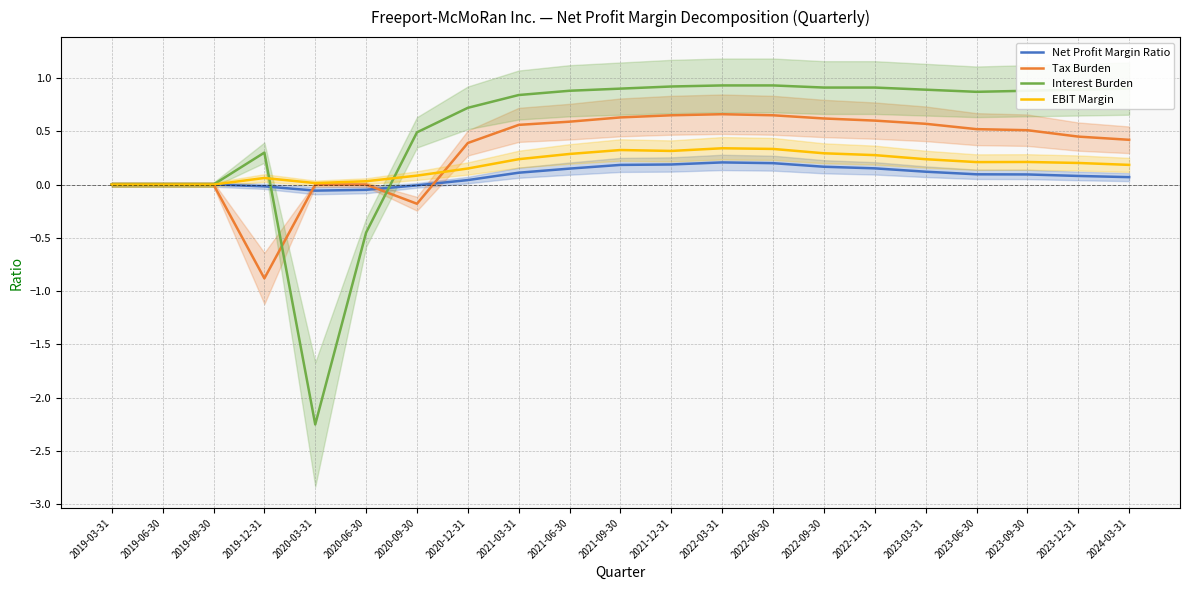

Reading left to right, list all the values displayed in this chart.

Net Profit Margin Ratio: 0.0	0.0	0.0	-0.0	-0.1	-0.0	-0.0	0.0	0.1	0.1	0.2	0.2	0.2	0.2	0.2	0.2	0.1	0.1	0.1	0.1	0.1
Tax Burden: 0.0	0.0	0.0	-0.9	0.0	0.0	-0.2	0.4	0.6	0.6	0.6	0.7	0.7	0.7	0.6	0.6	0.6	0.5	0.5	0.5	0.4
Interest Burden: 0.0	0.0	0.0	0.3	-2.2	-0.5	0.5	0.7	0.8	0.9	0.9	0.9	0.9	0.9	0.9	0.9	0.9	0.9	0.9	0.9	0.9
EBIT Margin: 0.0	0.0	0.0	0.1	0.0	0.0	0.1	0.2	0.2	0.3	0.3	0.3	0.3	0.3	0.3	0.3	0.2	0.2	0.2	0.2	0.2